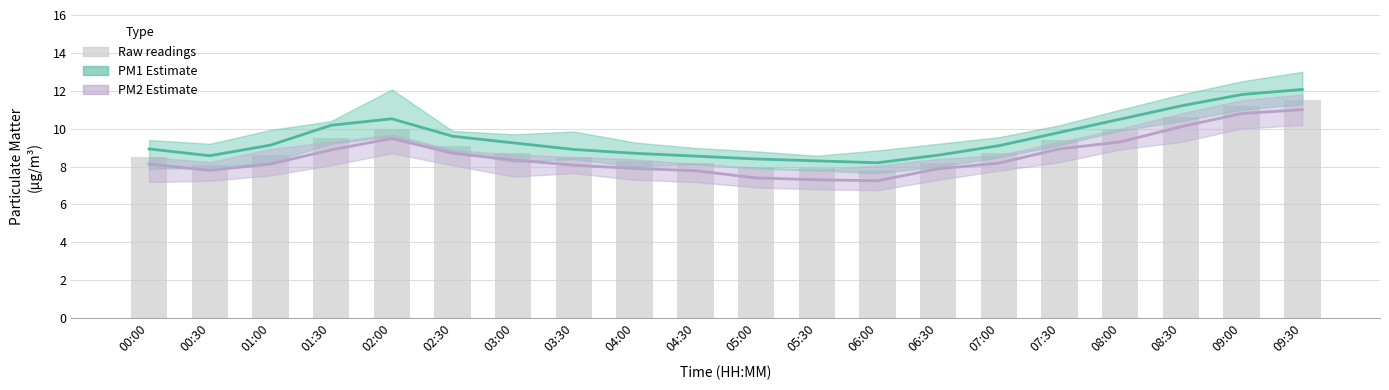

Which has a higher value, 01:30 or 08:30?

08:30